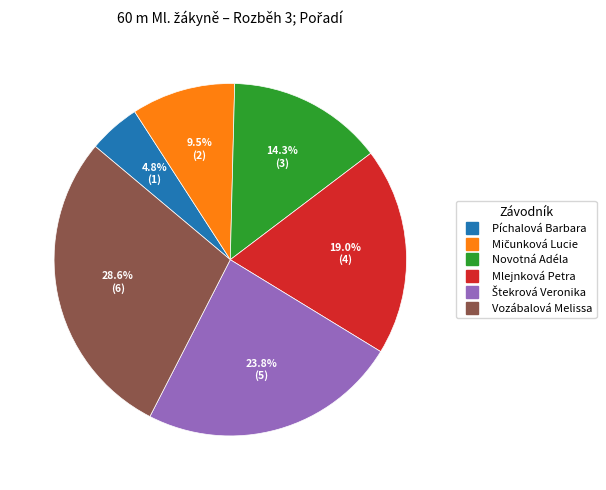

Does Píchalová Barbara represent more than half of the total?

No